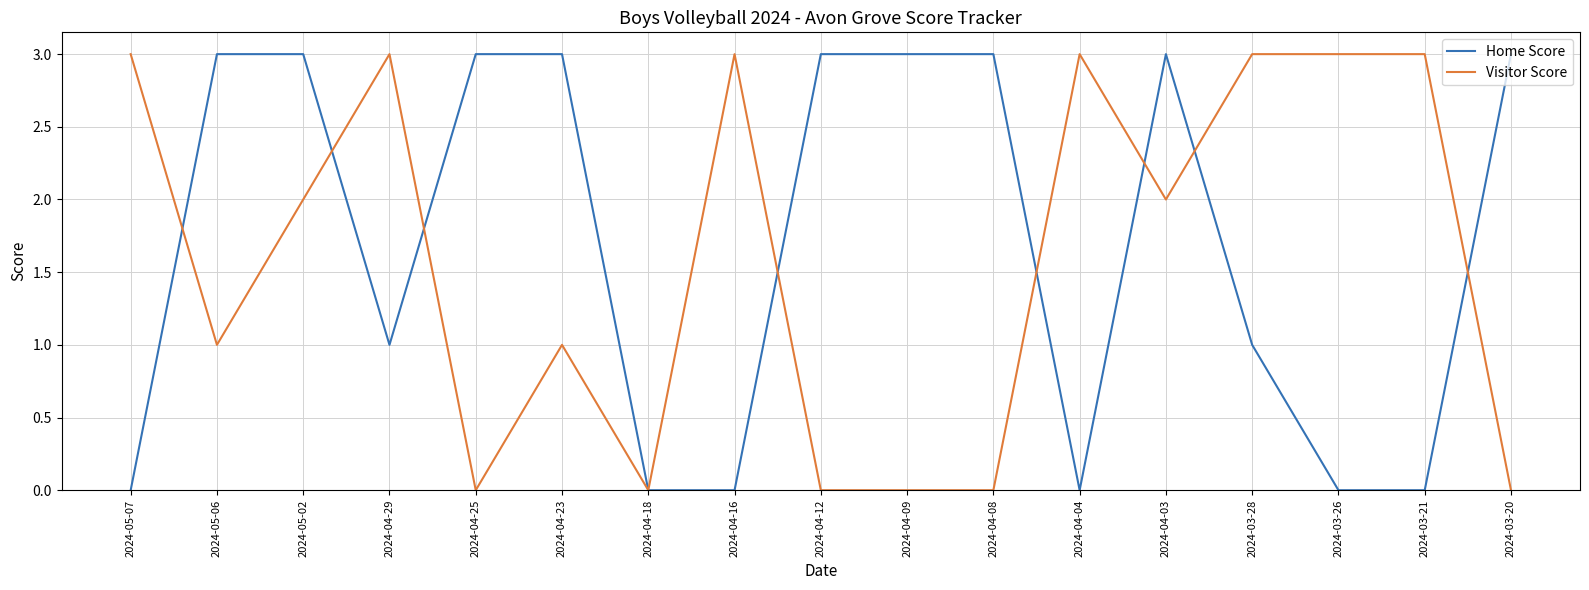

Which series ends up on top after the final intersection of Visitor Score and Home Score?

Home Score